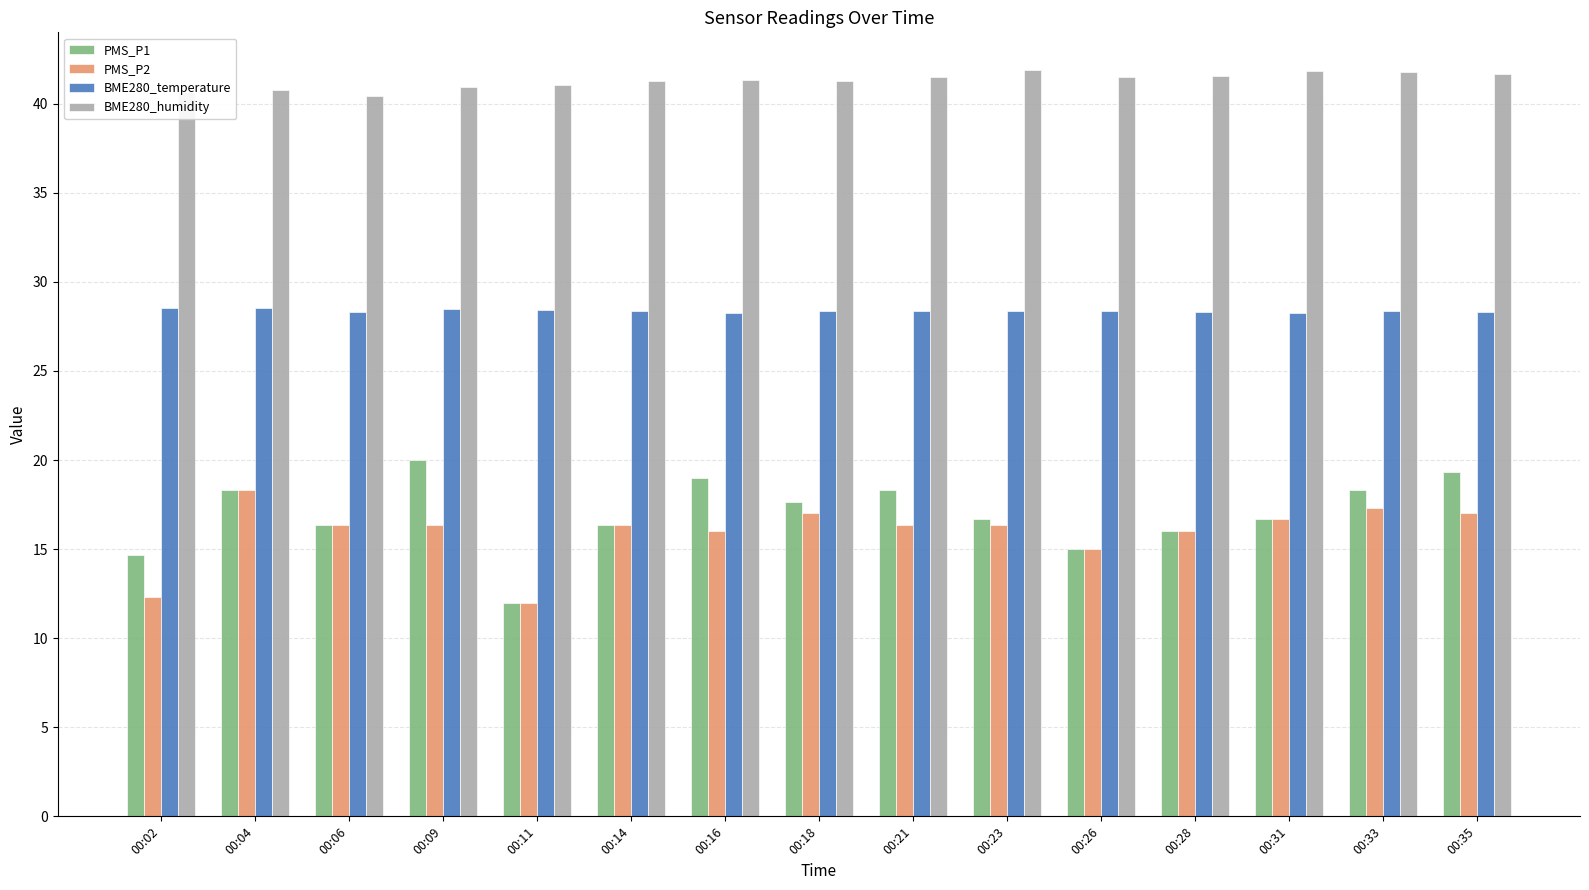

What value does the BME280_humidity series have at 00:09?

40.9